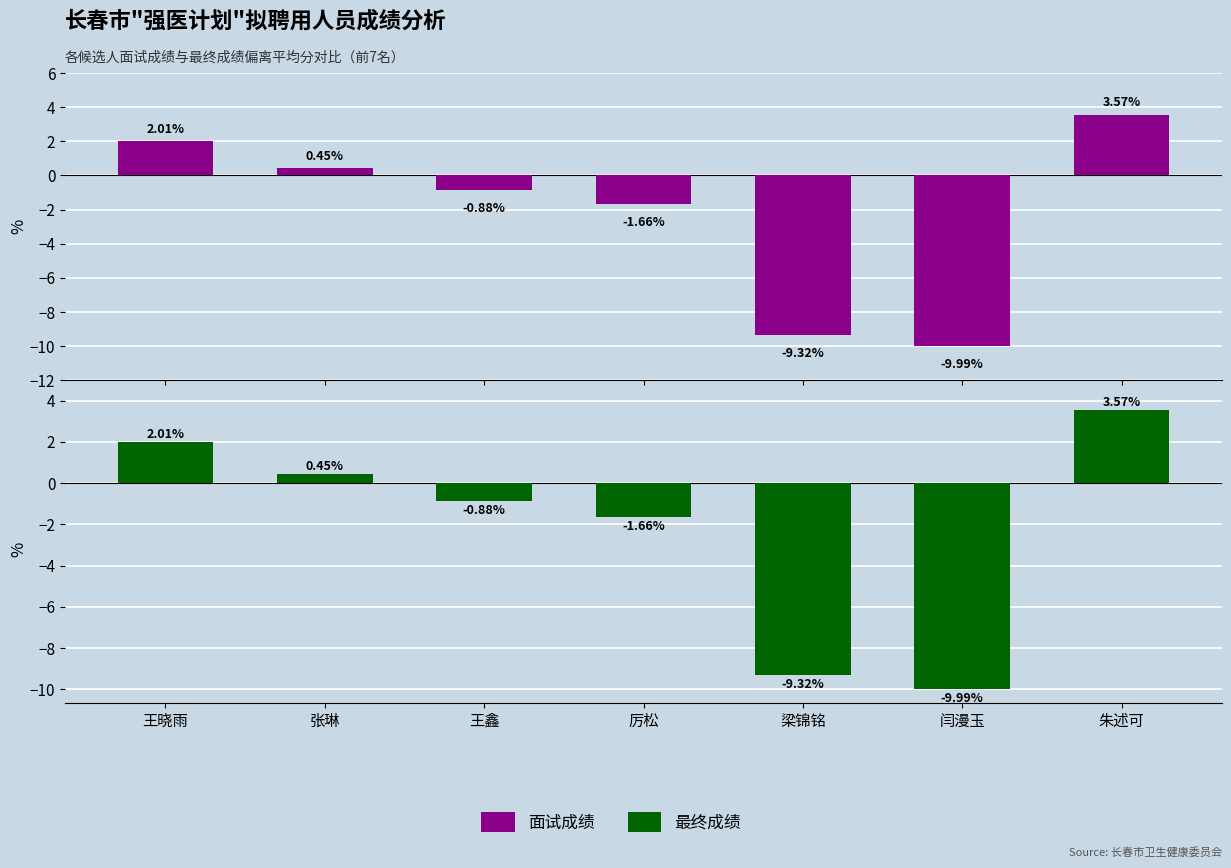

What is the average value of the 最终成绩偏差 series?

-2.3